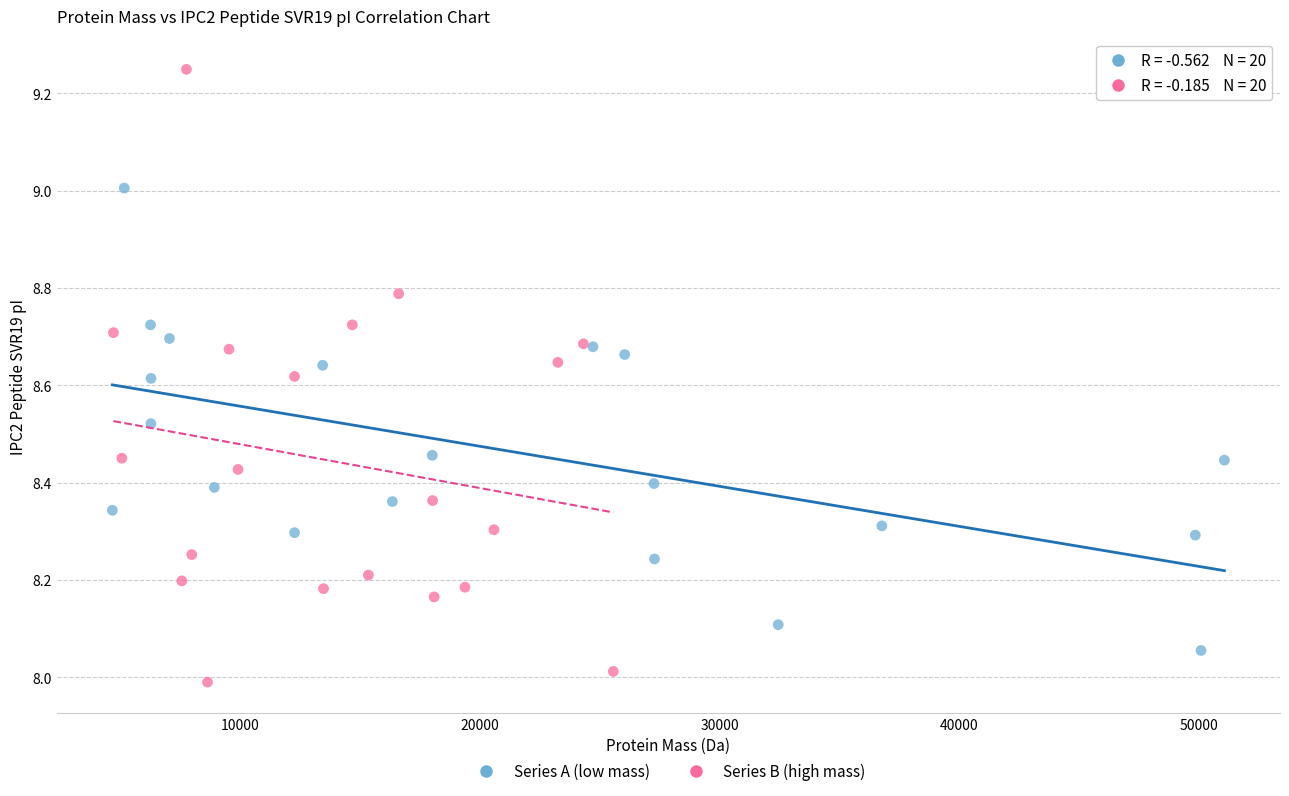

Which series reaches the minimum Y coordinate?

Series B (high mass)